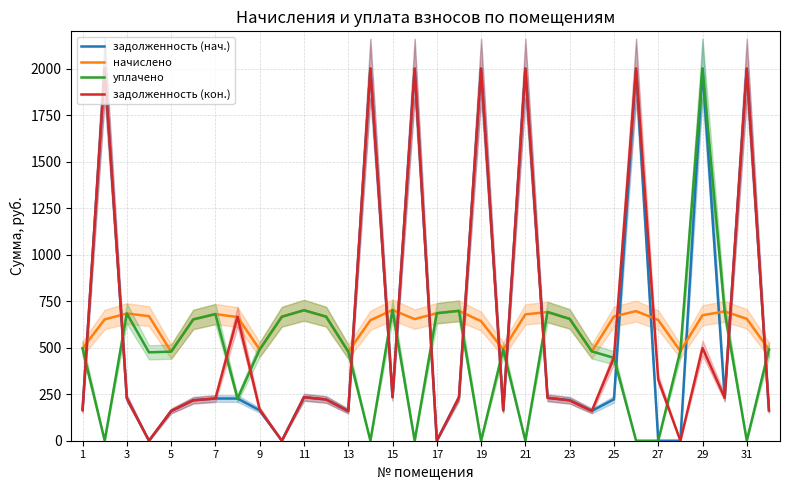

What is the highest value of the задолженность (кон.) series?

2000.0